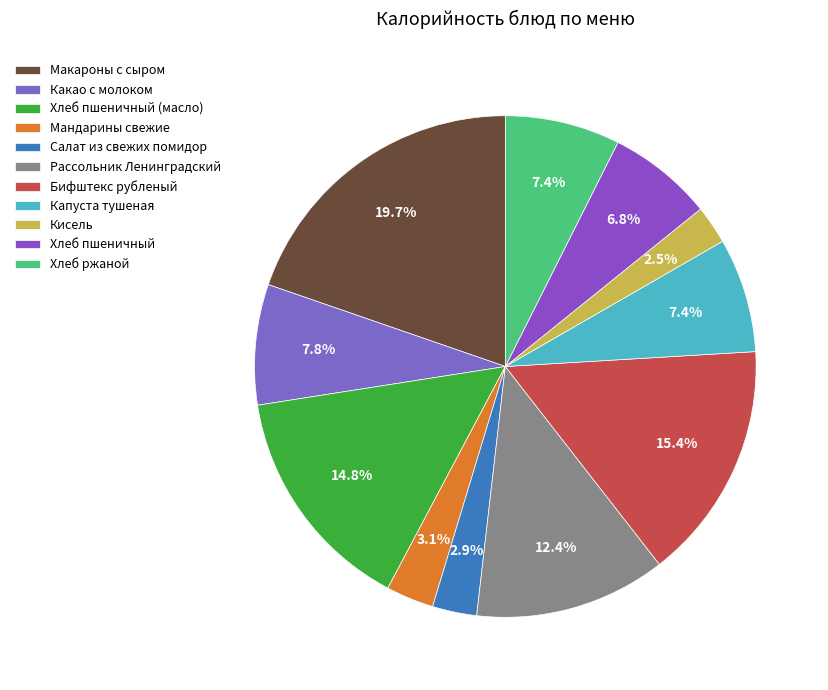

What is the change in value from Кисель to Хлеб ржаной?

+75.3